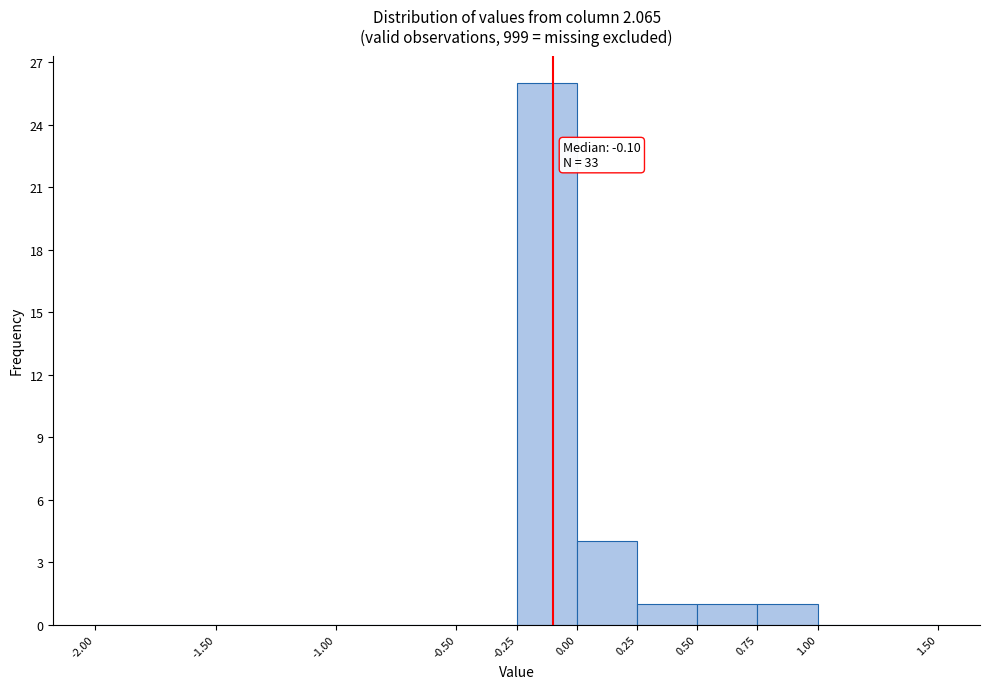

Which range on the x-axis has the tallest bar?

-0.25 to 0.00